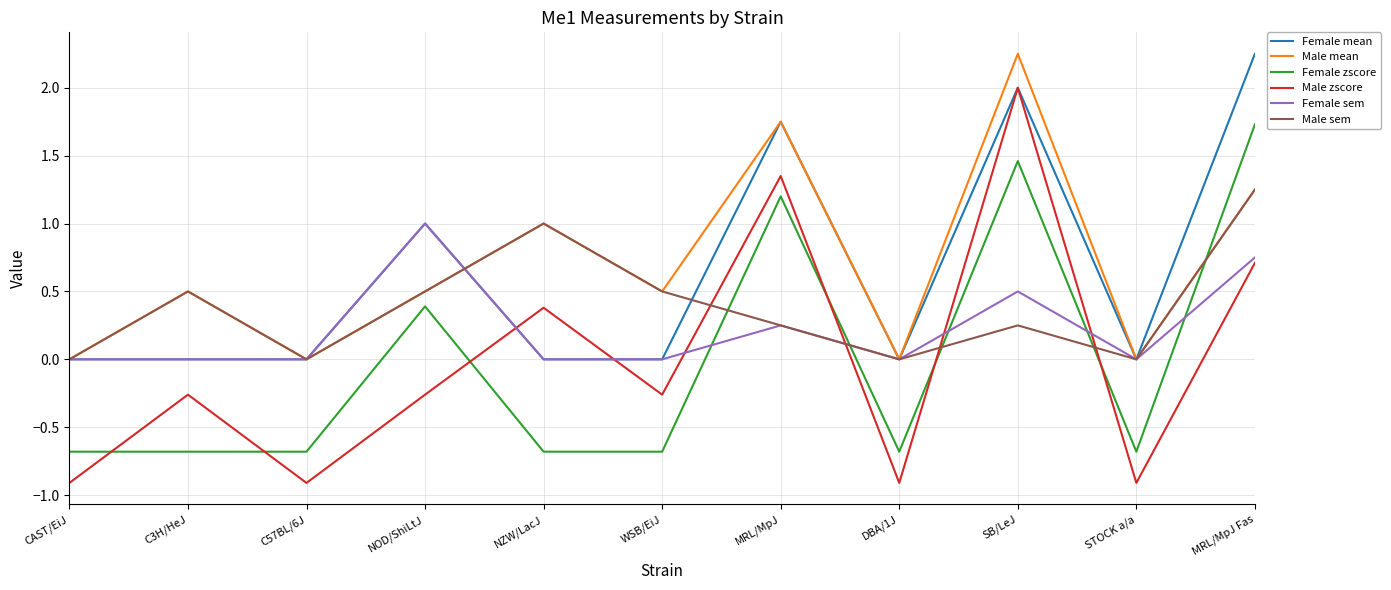

True or false: Female zscore and Female sem intersect in this chart.

True